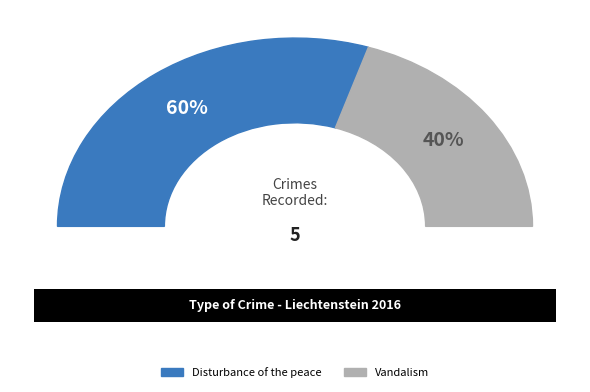

Is it true that Vandalism is 53% of the pie?

False